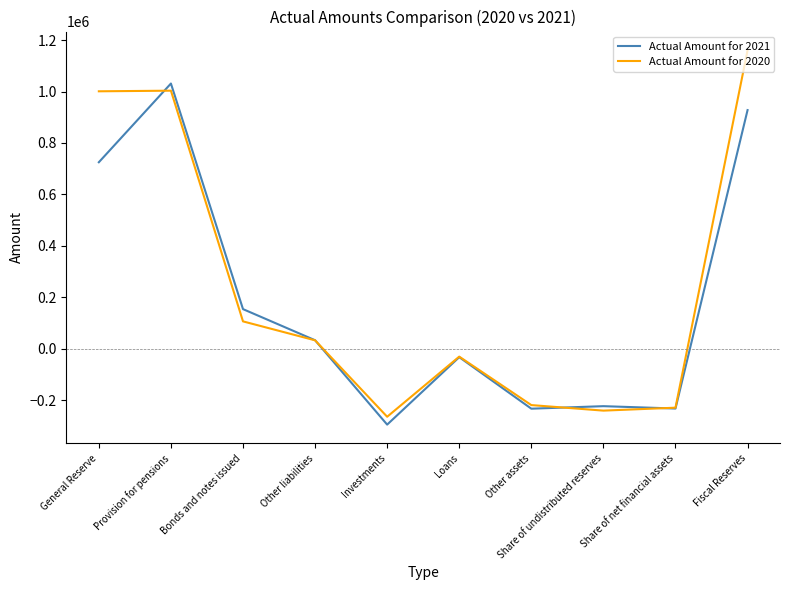

Rank the series at Investments from lowest to highest value.

Actual Amount for 2021, Actual Amount for 2020